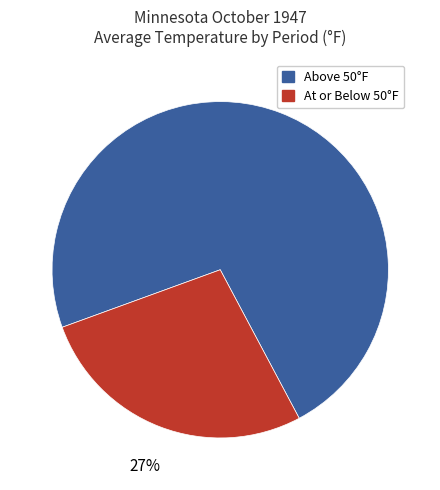

To the nearest percent, what is the difference between the largest and smallest slice percentages?

46%